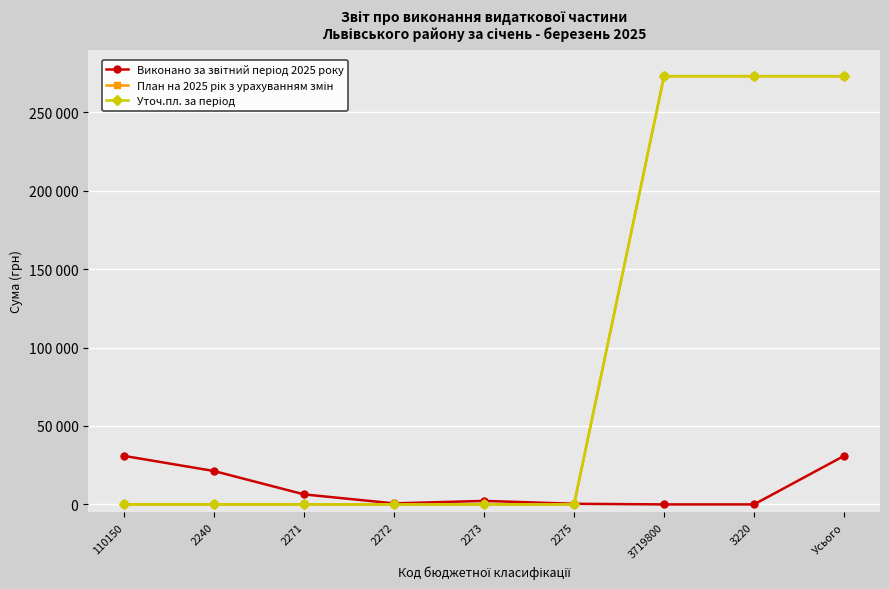

What is the sum of all Уточ.пл. за період values?

819000.0